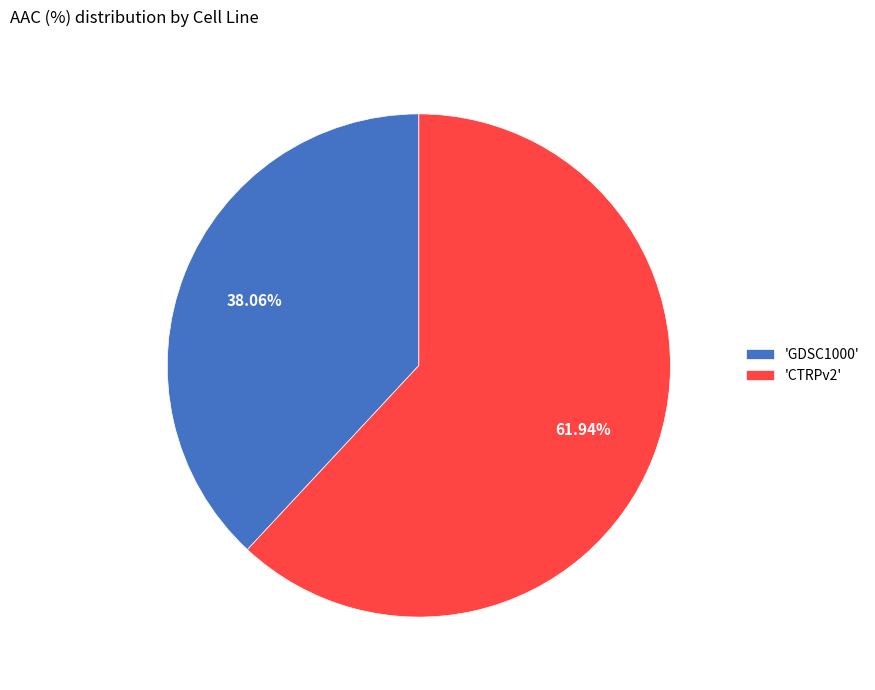

How many segments does this pie chart have?

2